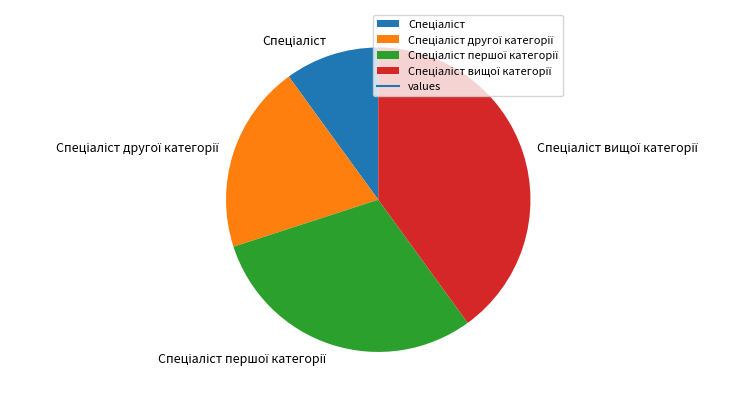

Is there a majority slice in this chart?

No